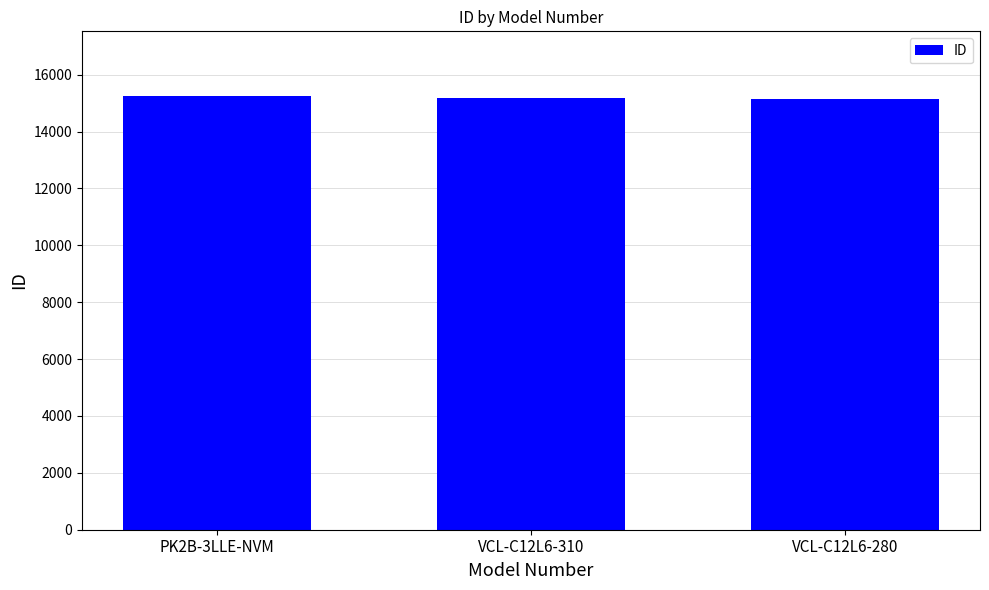

What is the sum of the values at VCL-C12L6-310 and PK2B-3LLE-NVM?

30405